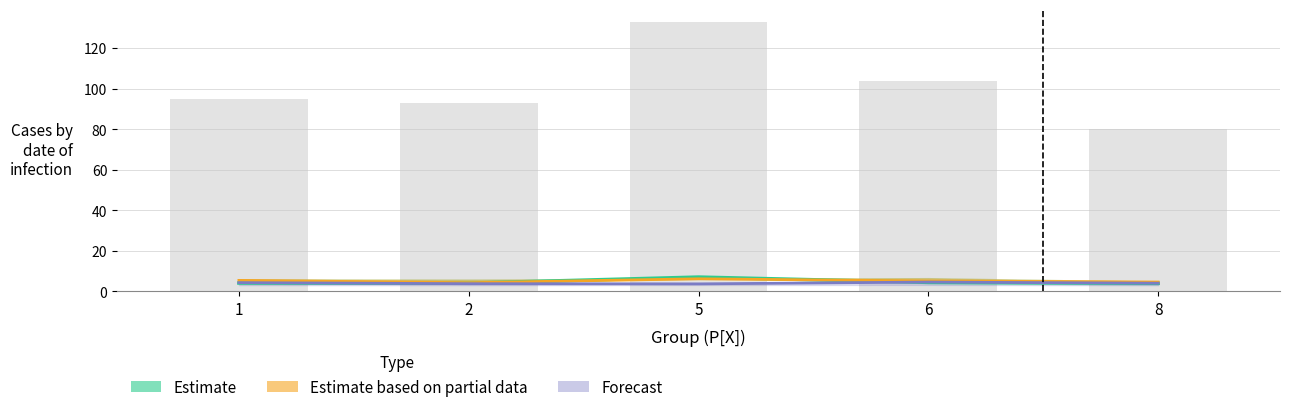

Which has a higher value, 1 or 5?

5